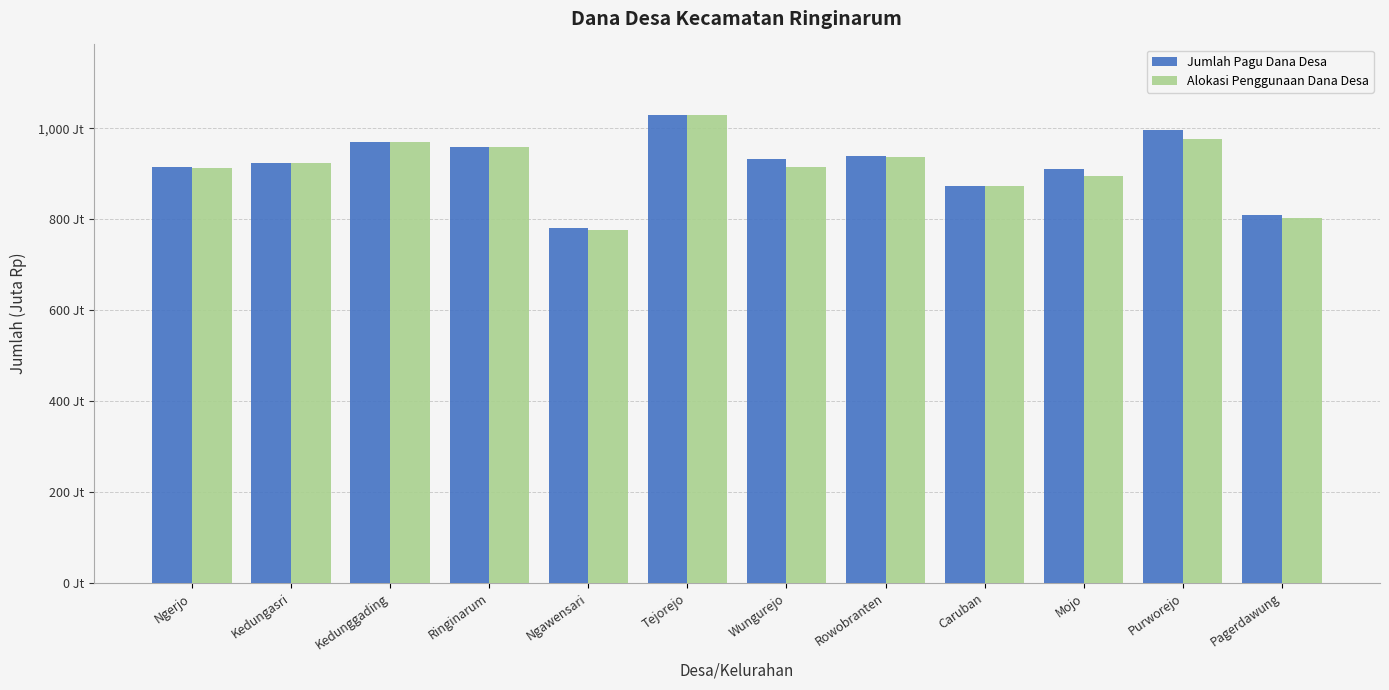

What is the difference between the highest and lowest values at Tejorejo?

0.3